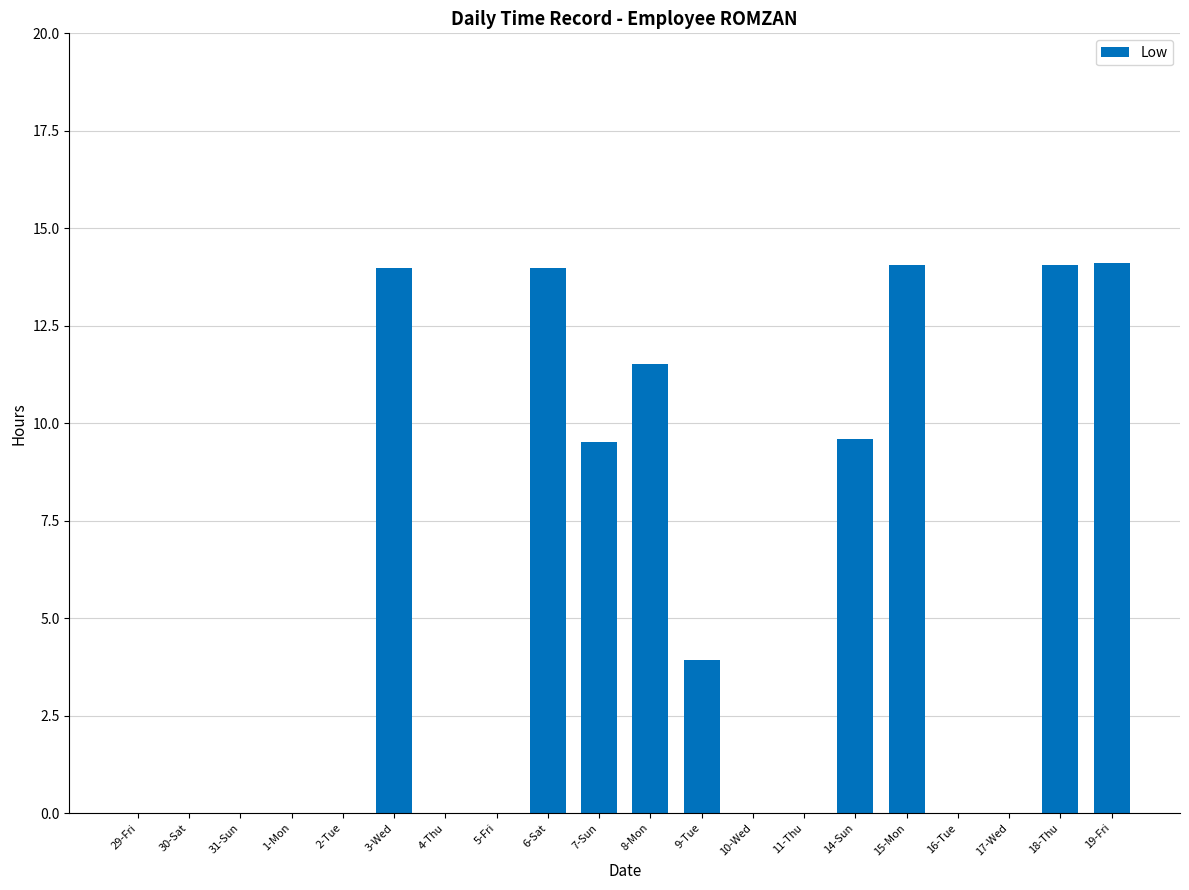

What is the greatest value displayed?

14.1